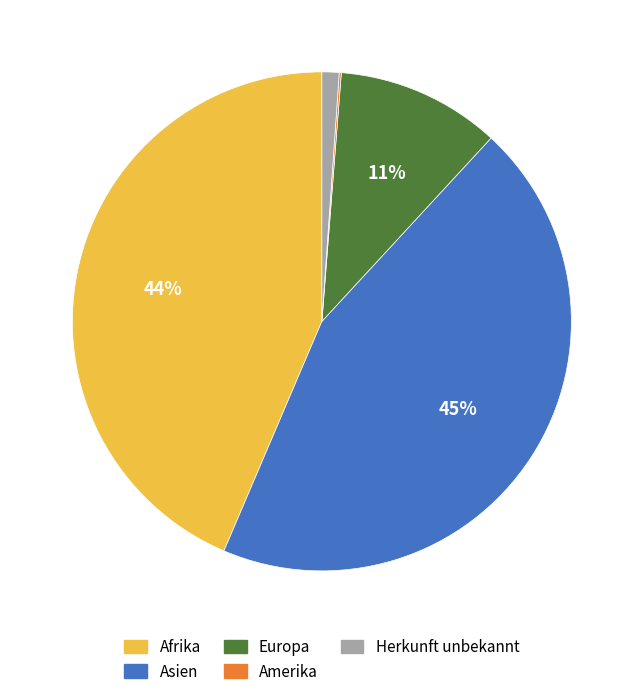

Is it true that Afrika is 59% of the pie?

False